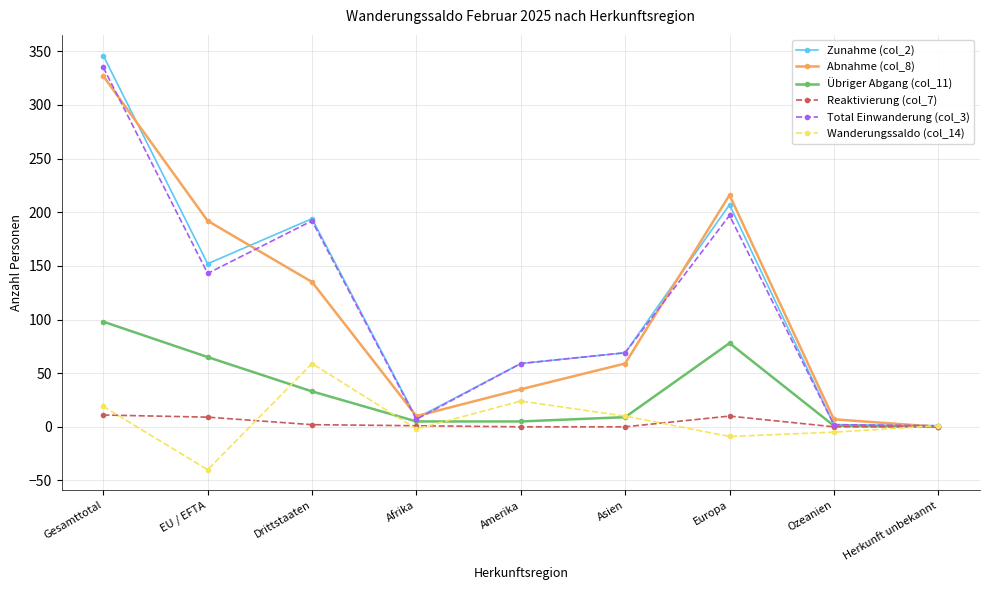

Is it true that Total Einwanderung (col_3) equals 23 at Amerika?

False